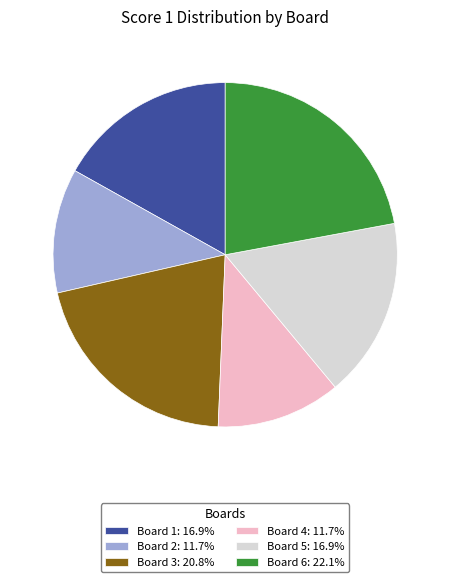

Approximately how many times larger is the value at Board 4: 11.7% compared to Board 5: 16.9%?

0.7